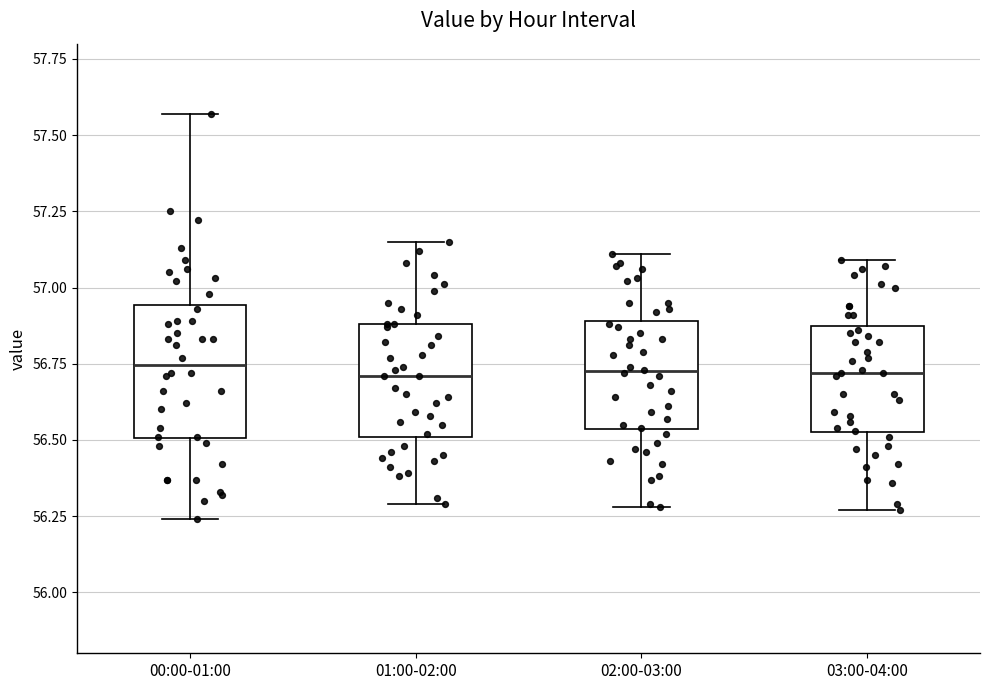

Reading left to right, transcribe this box plot: for each box, give where its median line is, the range the box spans, and where its two whiskers end, as read against the y-axis. The values are not printed on the chart, so give them approximately, as read against the axis.

00:00-01:00: median 56.75, box 56.50 to 56.95, whiskers 56.25 to 57.55
01:00-02:00: median 56.70, box 56.50 to 56.90, whiskers 56.30 to 57.15
02:00-03:00: median 56.75, box 56.55 to 56.90, whiskers 56.30 to 57.10
03:00-04:00: median 56.70, box 56.55 to 56.85, whiskers 56.25 to 57.10